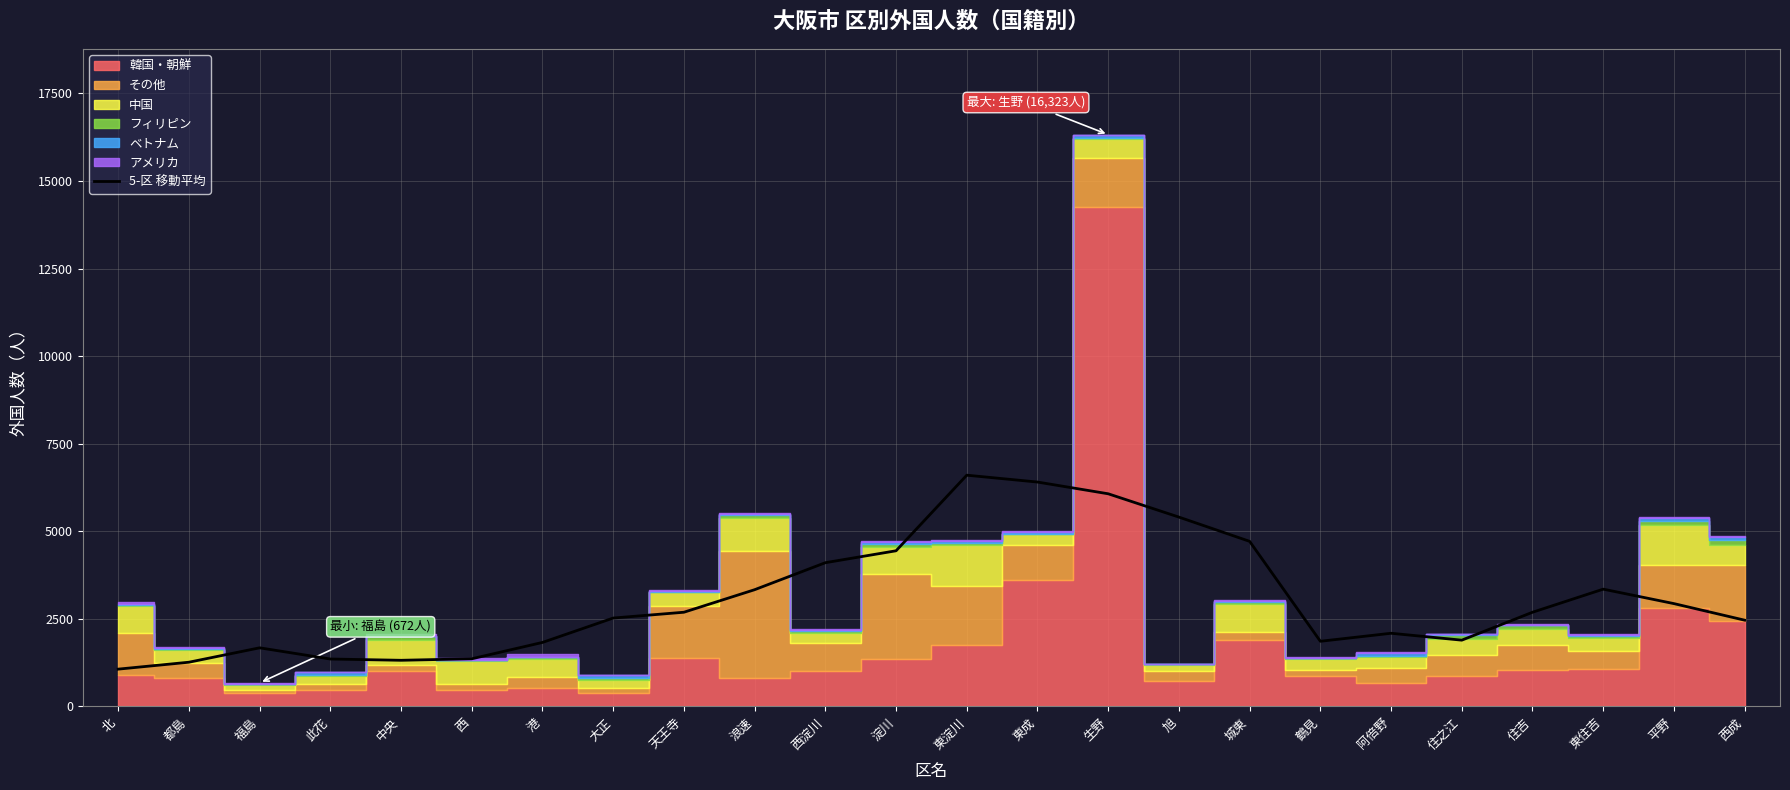

What is the sum of all values?

73429.4